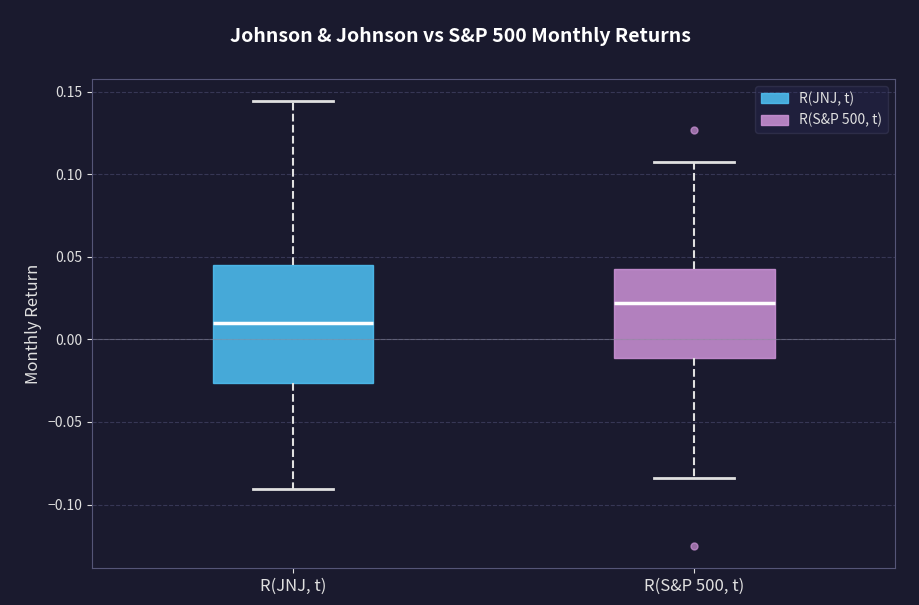

Comparing the boxes themselves (not the whiskers), which one is the tallest?

R(JNJ, t)